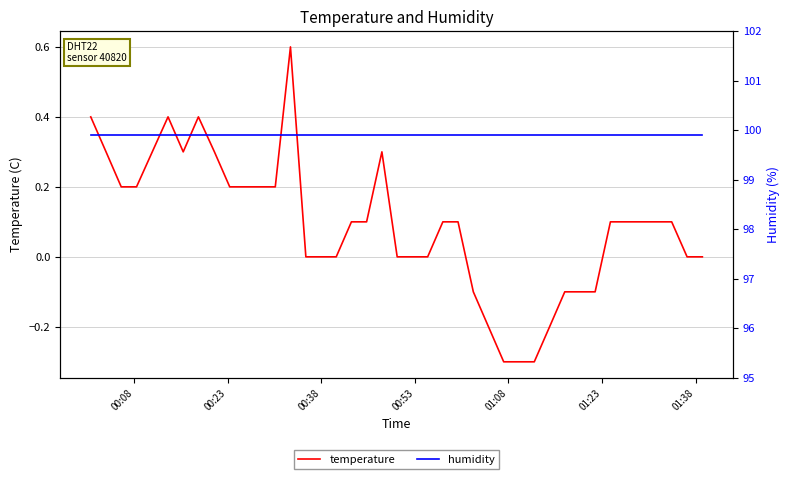

How many temperature values are between 0 and 1?

31